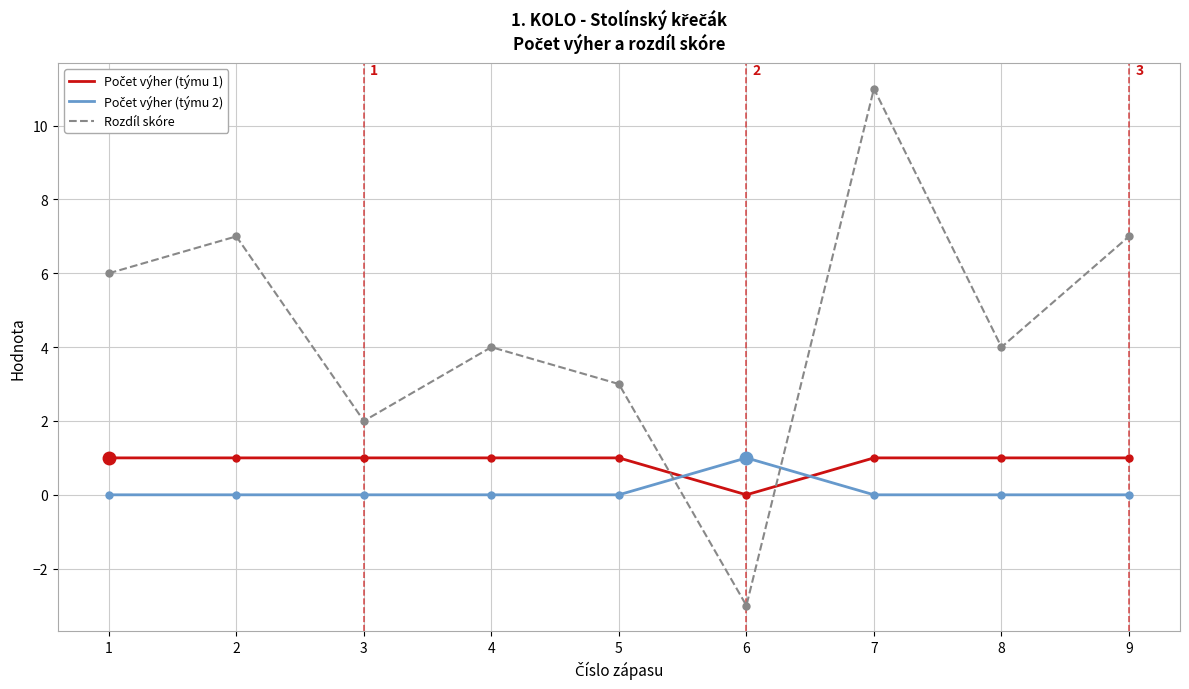

At which label does Rozdíl skóre first exceed 4?

1